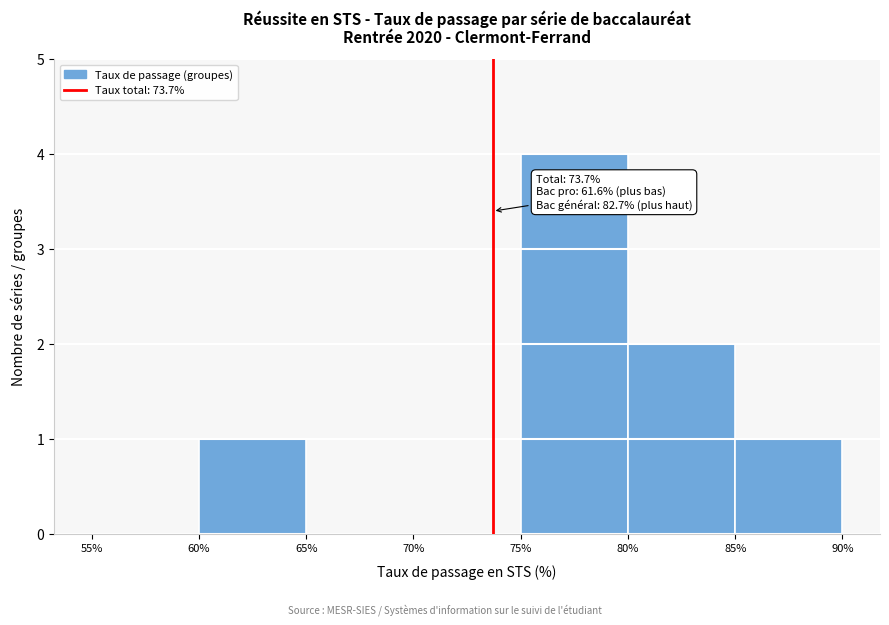

Over which range of the x-axis is the bar tallest?

75% to 80%